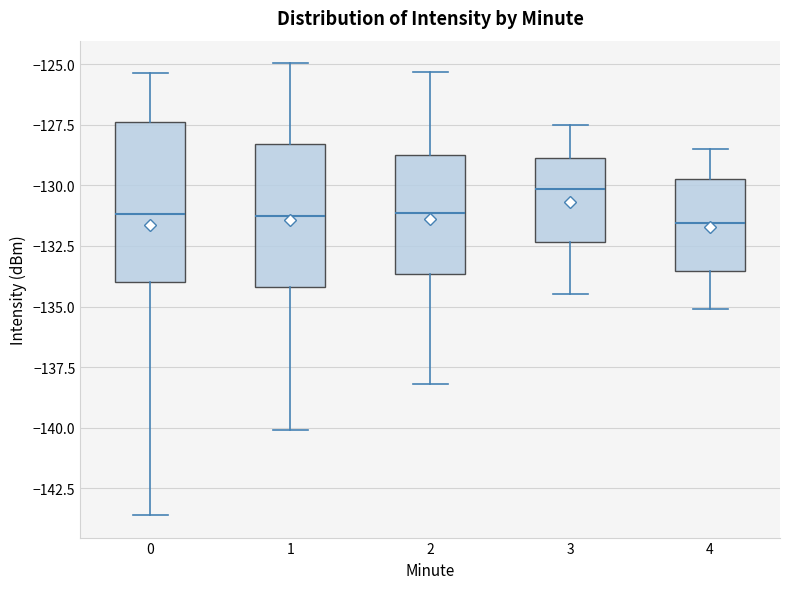

Where does the median line of the box at x = 0 sit on the y-axis? The values are not printed on the chart, so give them approximately, as read against the axis.

-131.0